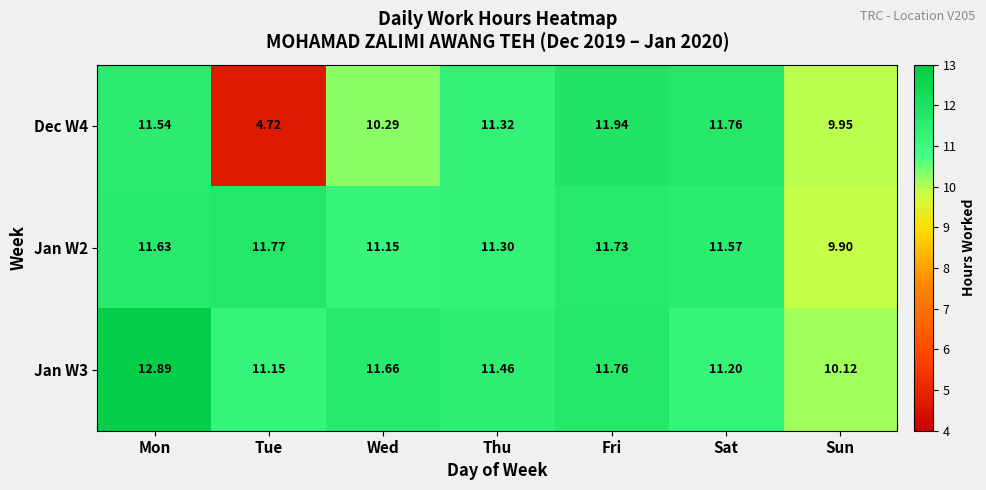

Where is Dec W4 nearest to the value 8?

Sun